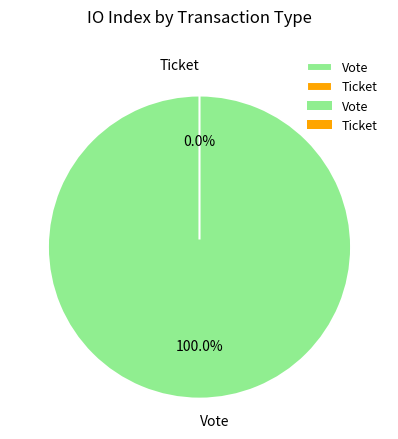

How many segments does this pie chart have?

2